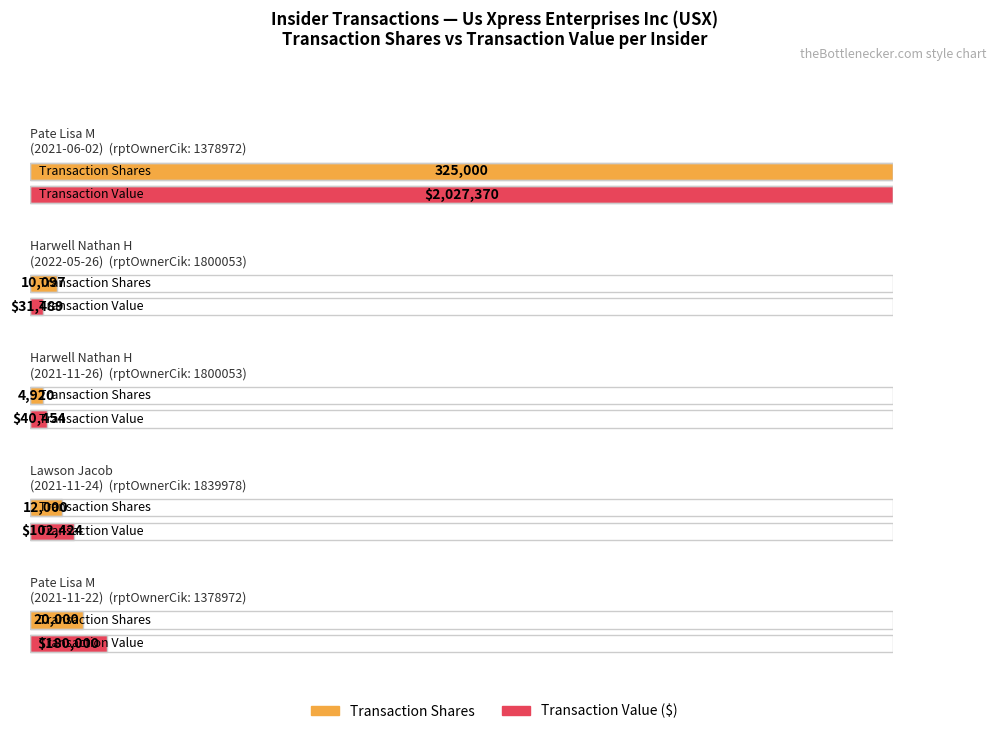

The transactionPricePerShare series shows 8.5 at 1839978. True or false?

True